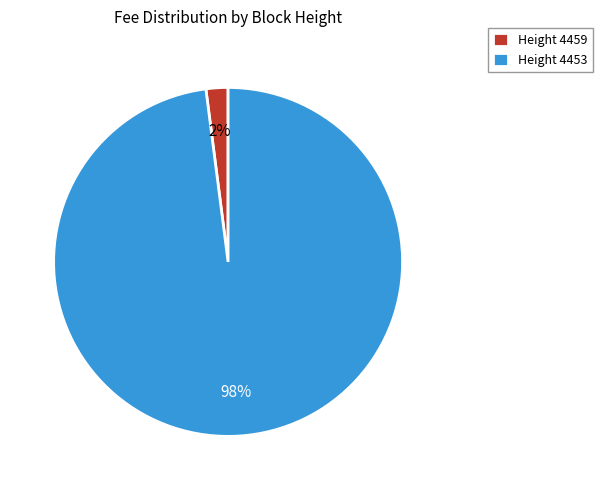

To the nearest percent, what percentage of the pie is Height 4459?

2%